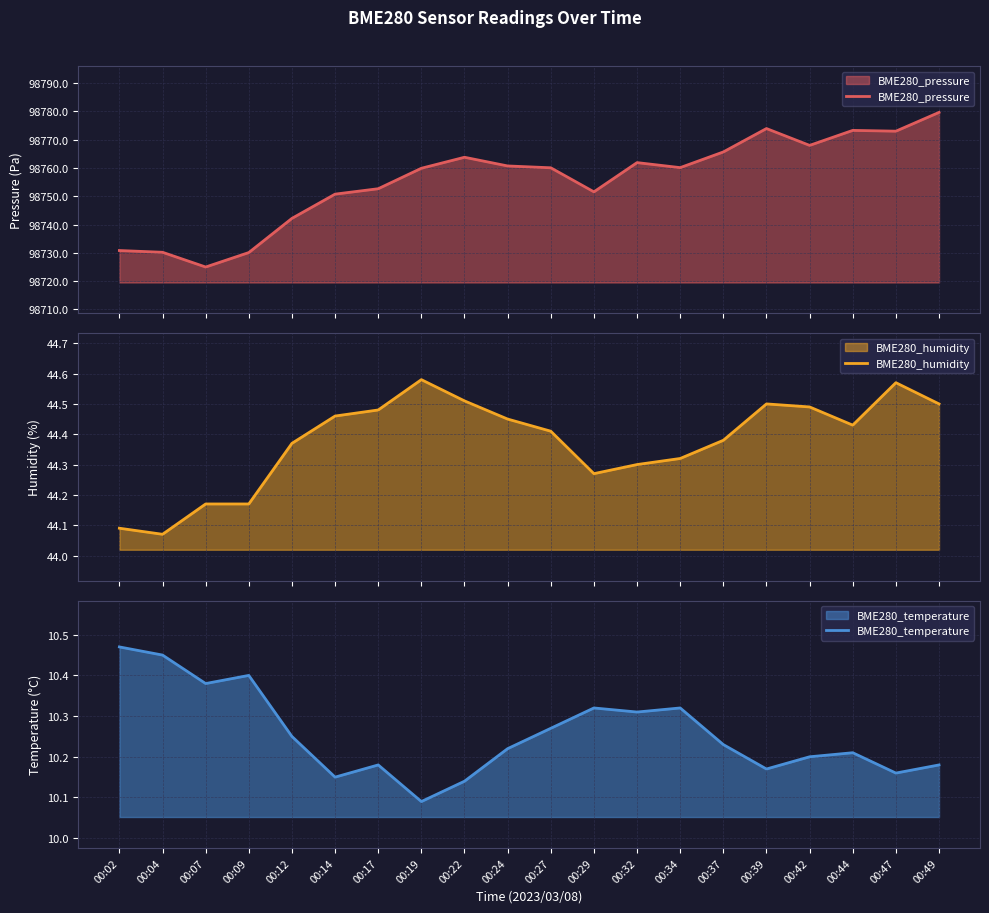

What is the total value across all series at 00:02?

98785.4